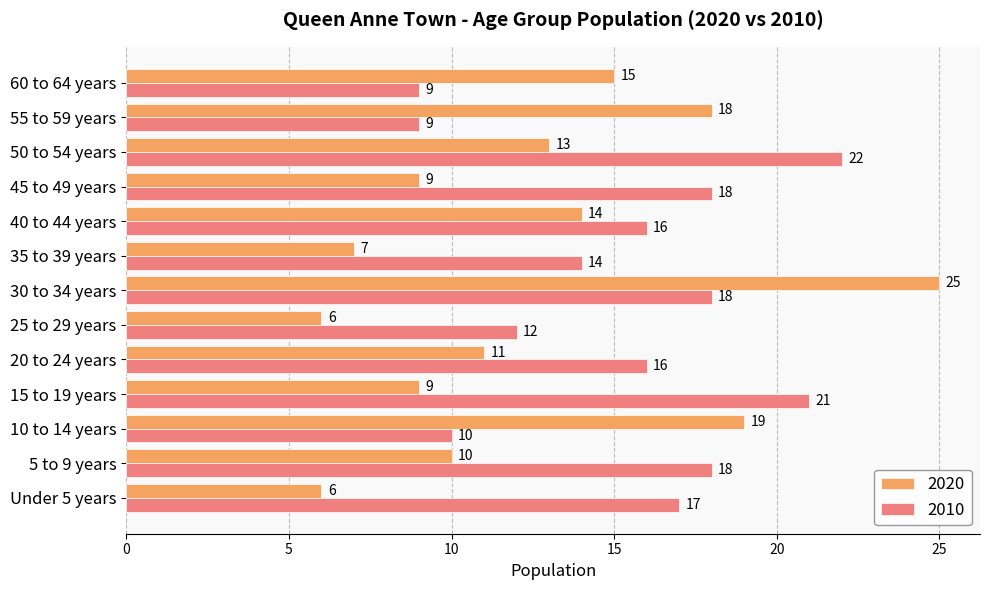

List the series in order of their overall mean, highest first.

2010, 2020